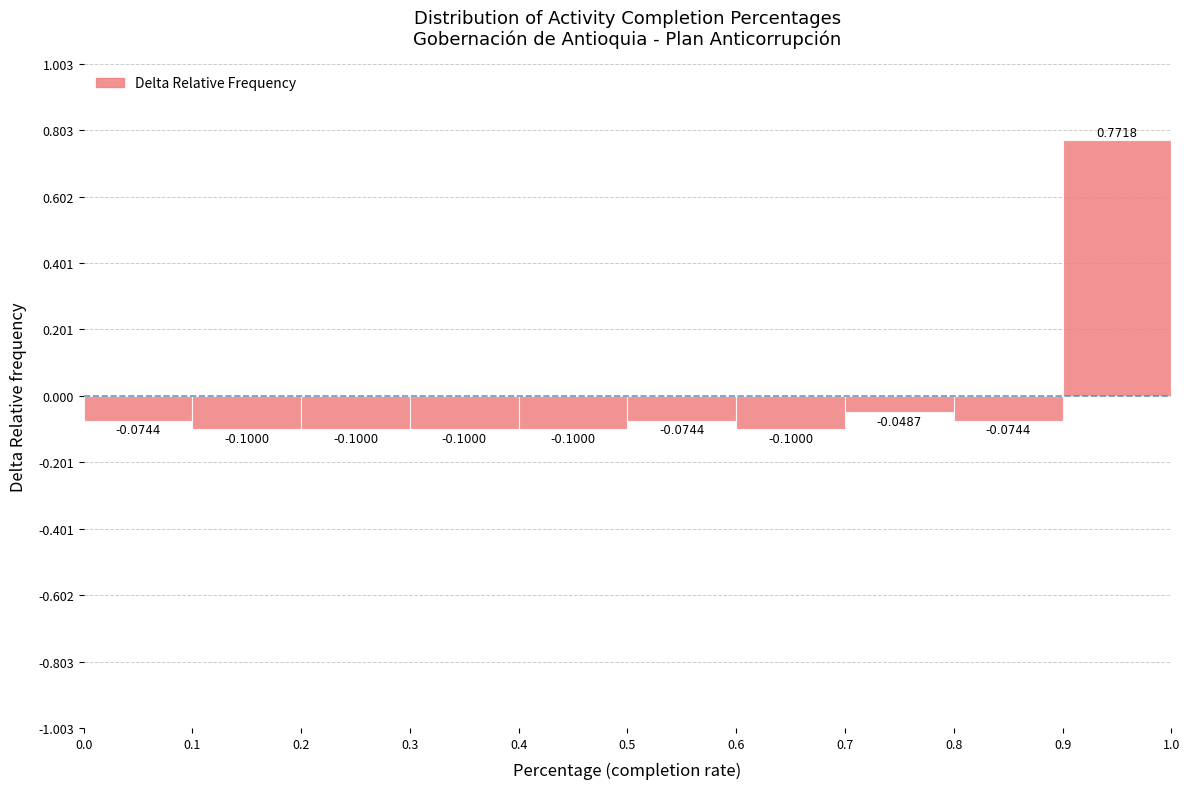

How tall is the bar that spans 0.9 to 1.0 on the x-axis?

0.7718